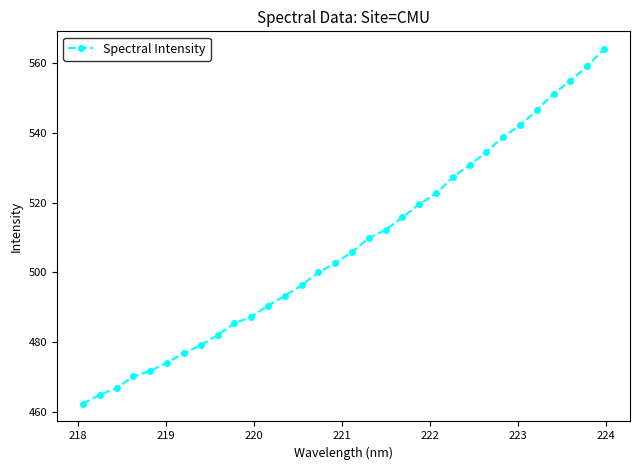

What is the value of the 12th point from the left?

490.5